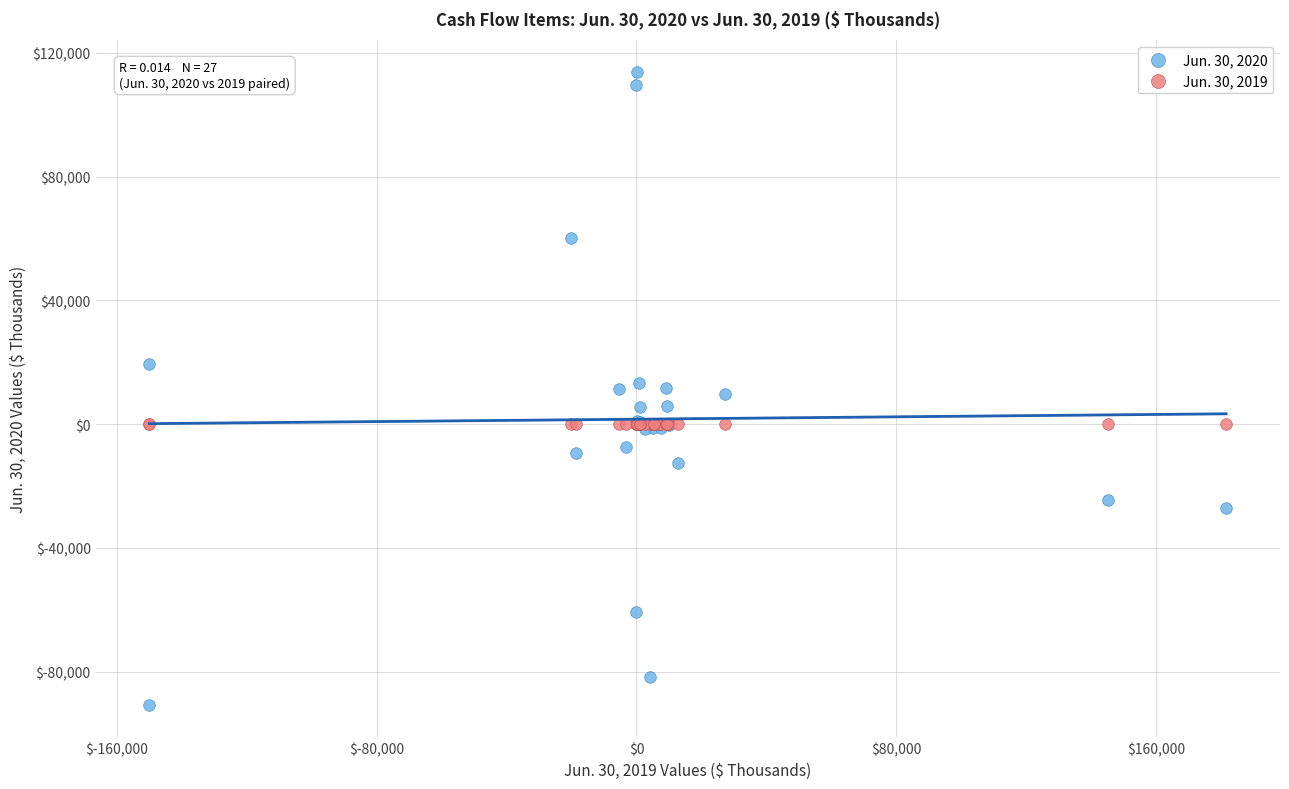

Which series reaches the minimum Y coordinate?

Jun. 30, 2020